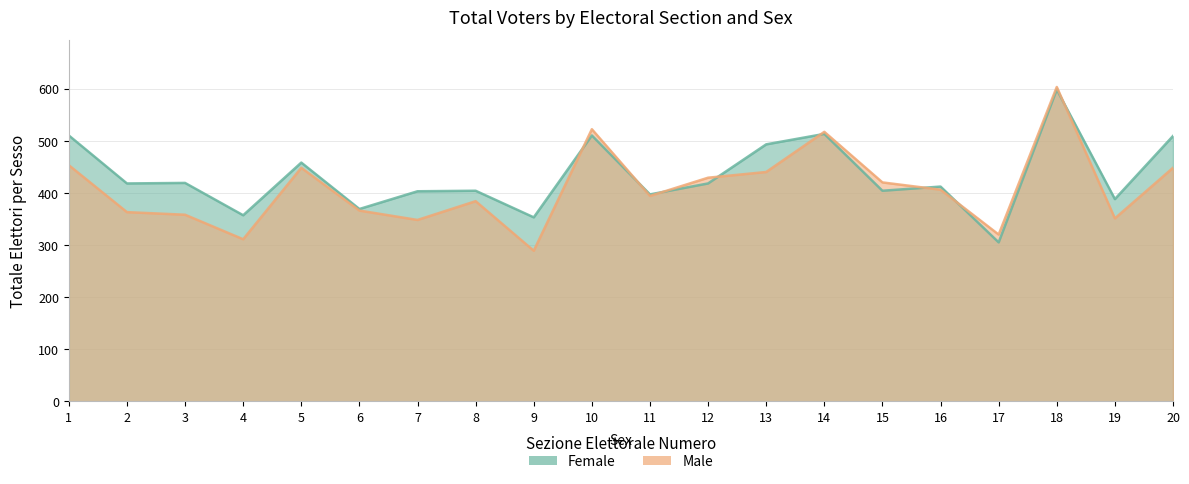

At which category does Male reach its first local valley?

4